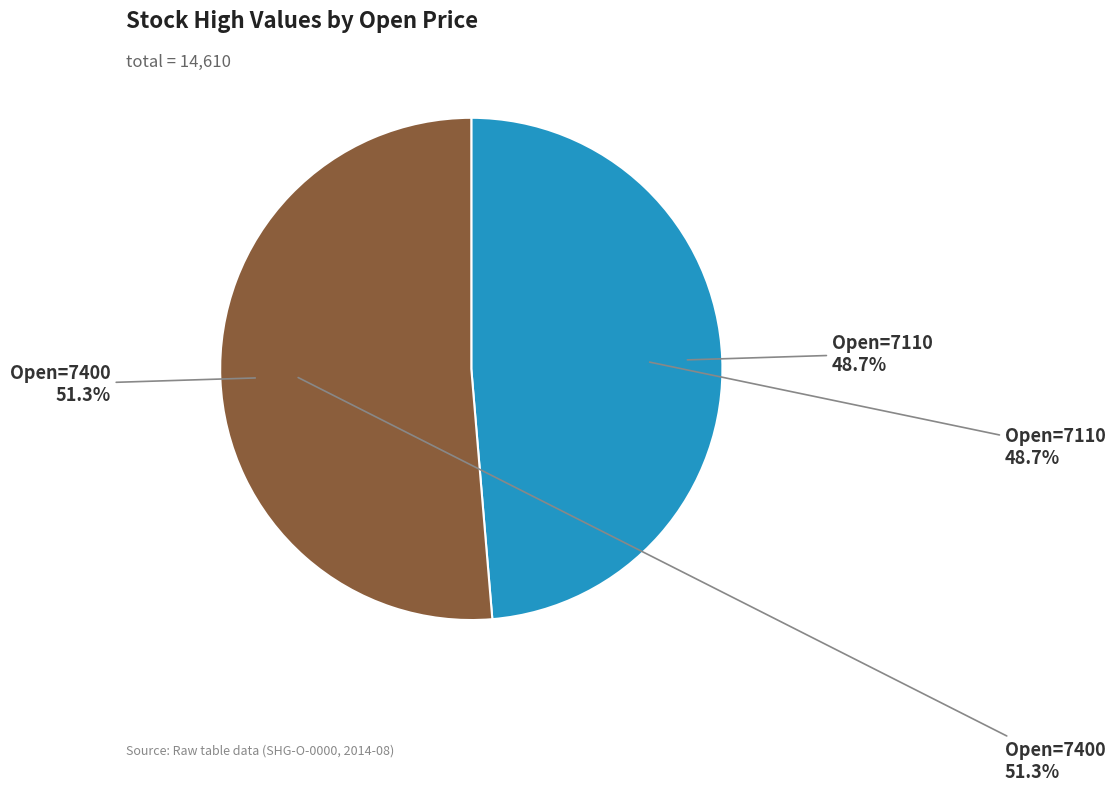

Is there a majority slice in this chart?

Yes